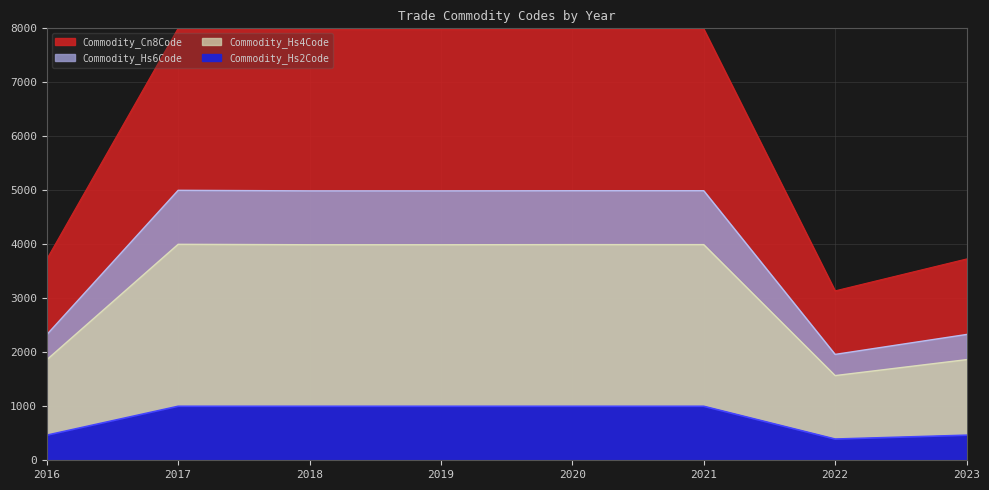

Is it true that Commodity_Hs2Code equals 392.9 at 2022?

True